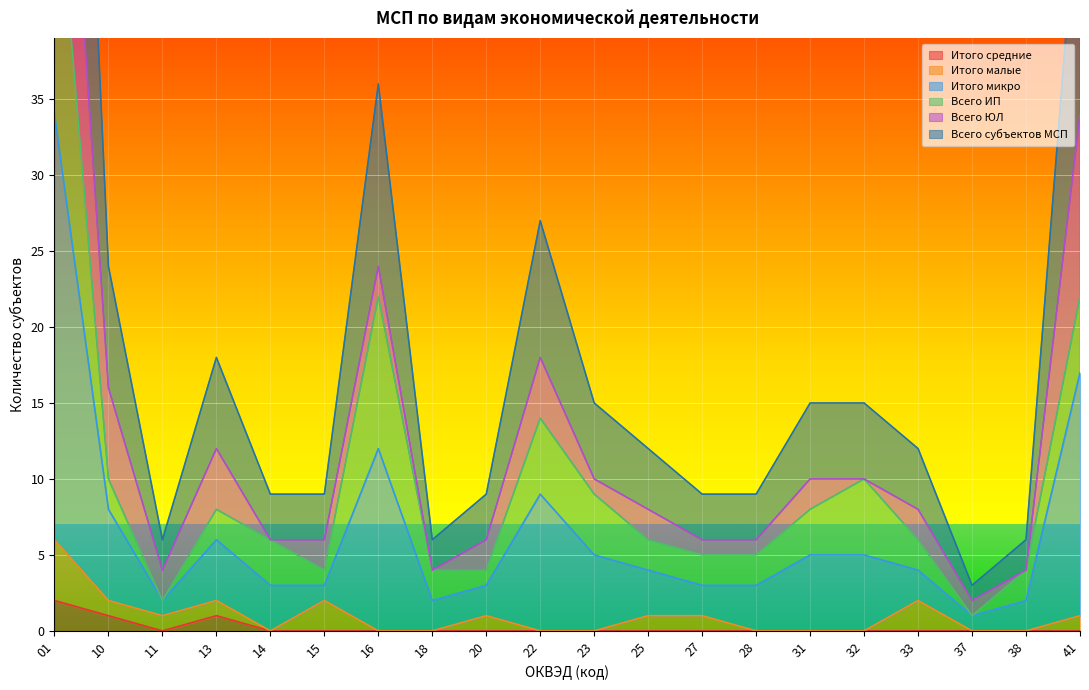

The Итого средние series shows 0 at 18. True or false?

True